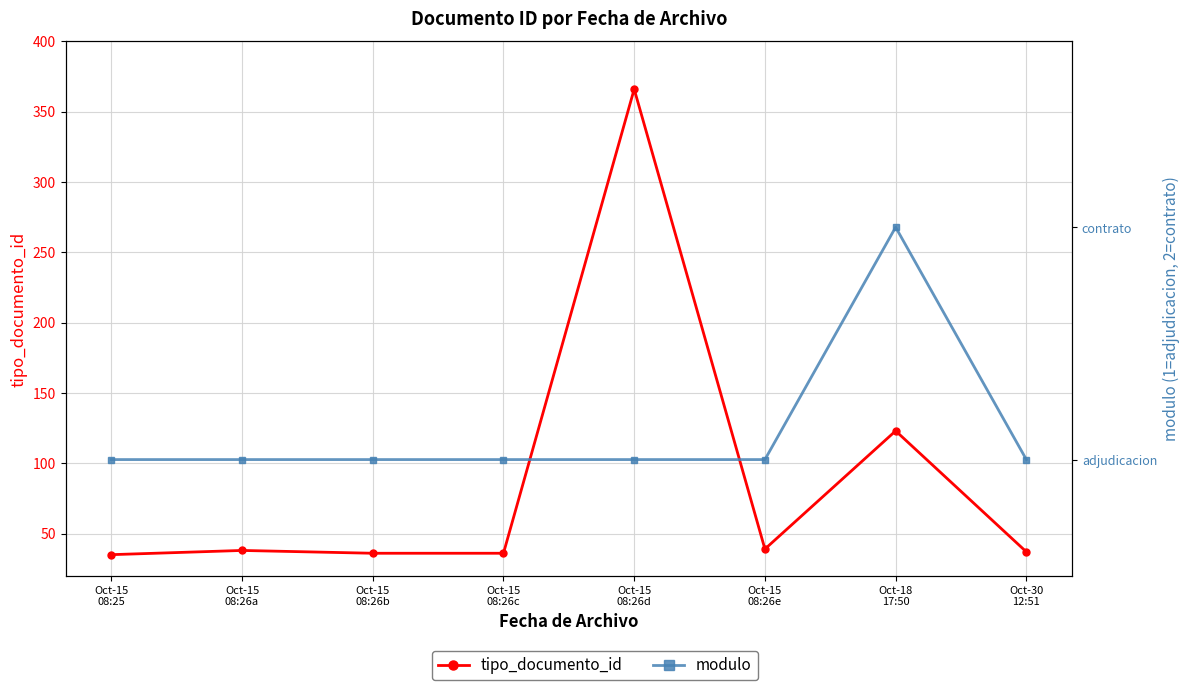

True or false: modulo and tipo_documento_id cross at least once.

False